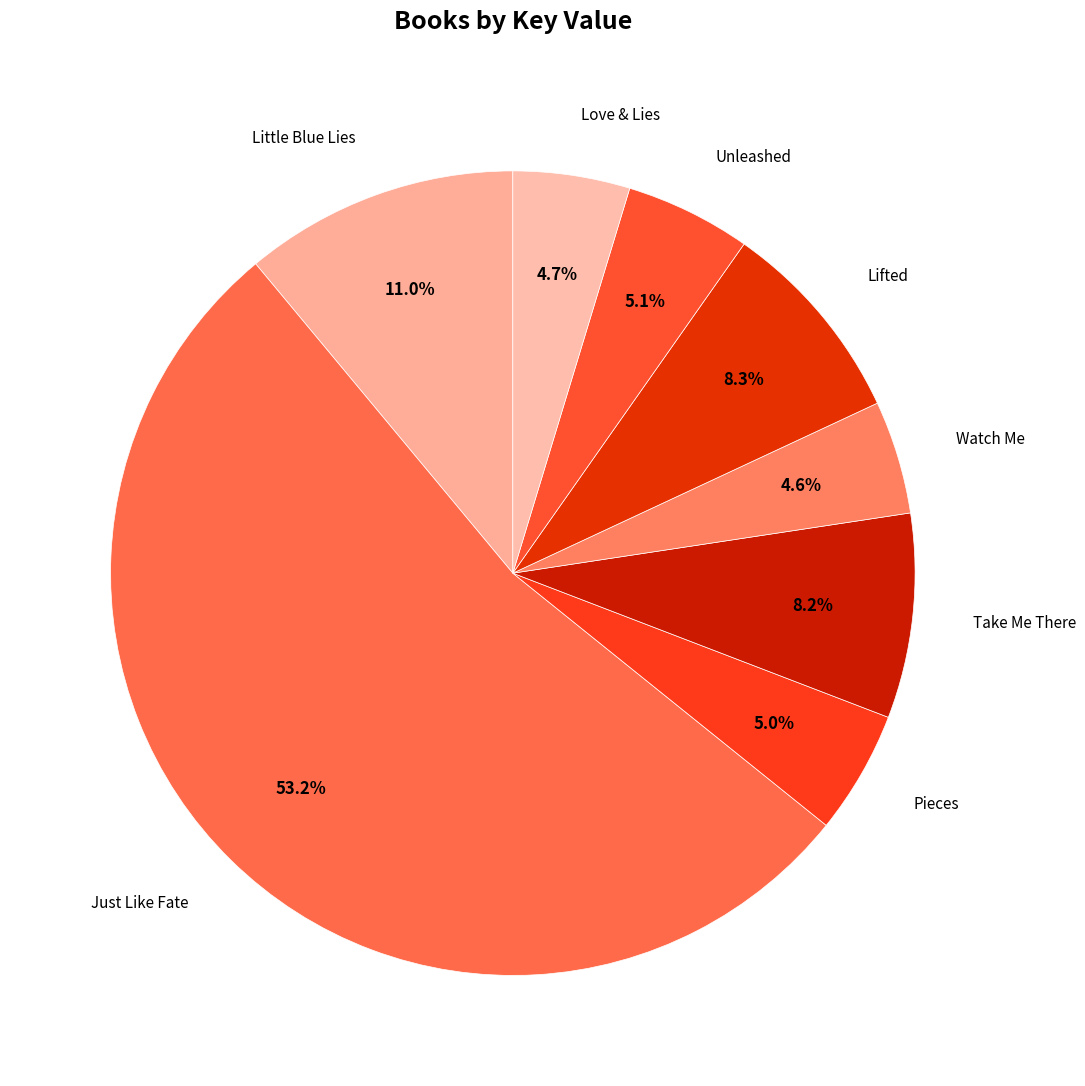

Count the number of slices in the pie.

8